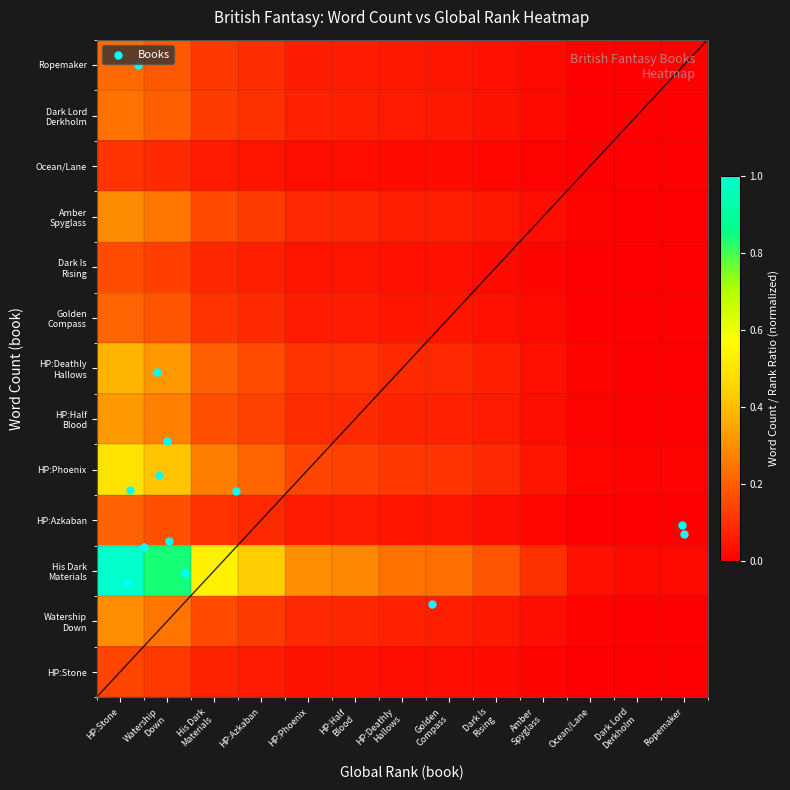

At Amber Spyglass, list the series in order from largest to smallest.

His Dark Materials, HP:Phoenix, HP:Deathly Hallows, HP:Half Blood, Watership Down, Amber Spyglass, Dark Lord Derkholm, Ropemaker, Golden Compass, HP:Azkaban, Dark Is Rising, HP:Stone, Ocean/Lane